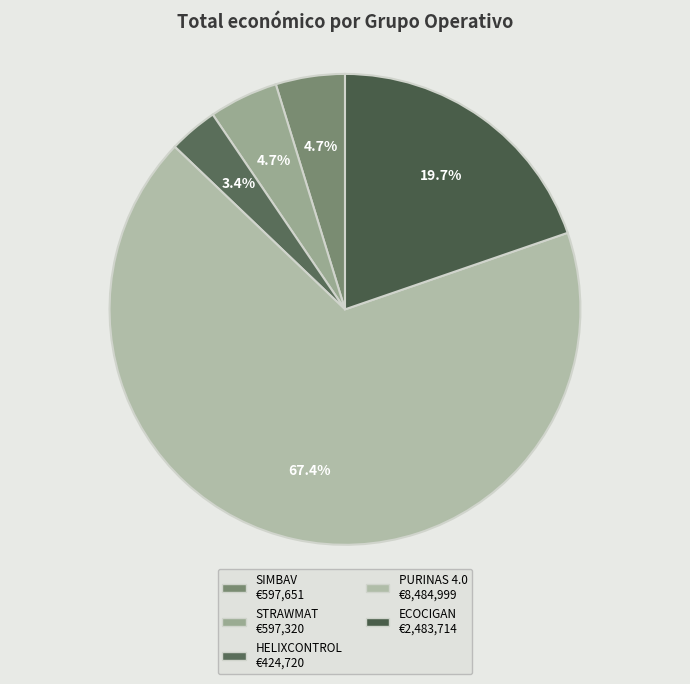

Is the sum of PURINAS 4.0 and ECOCIGAN greater than half?

Yes